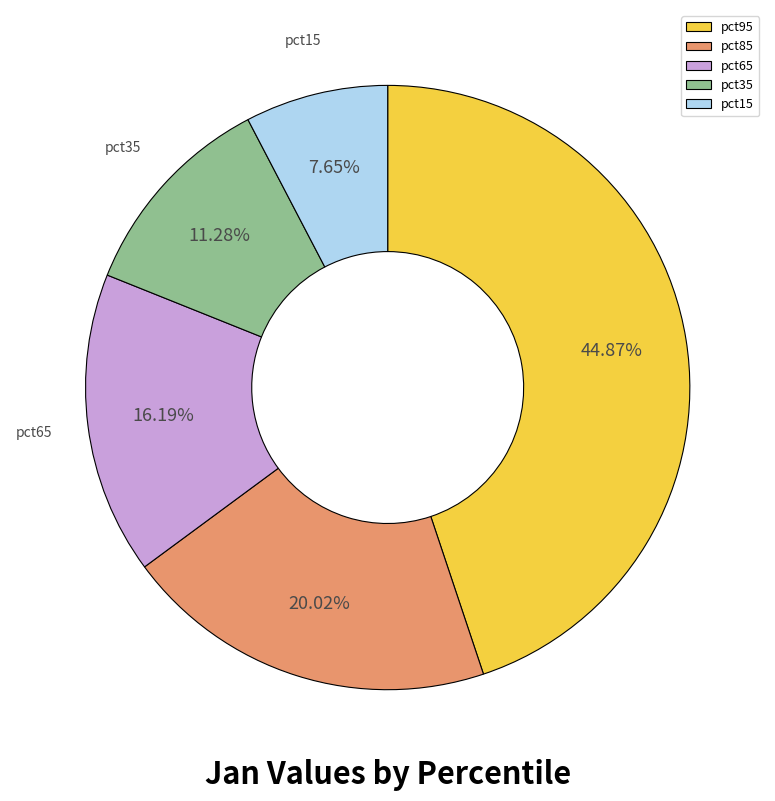

What is the smallest slice in the pie chart?

pct15